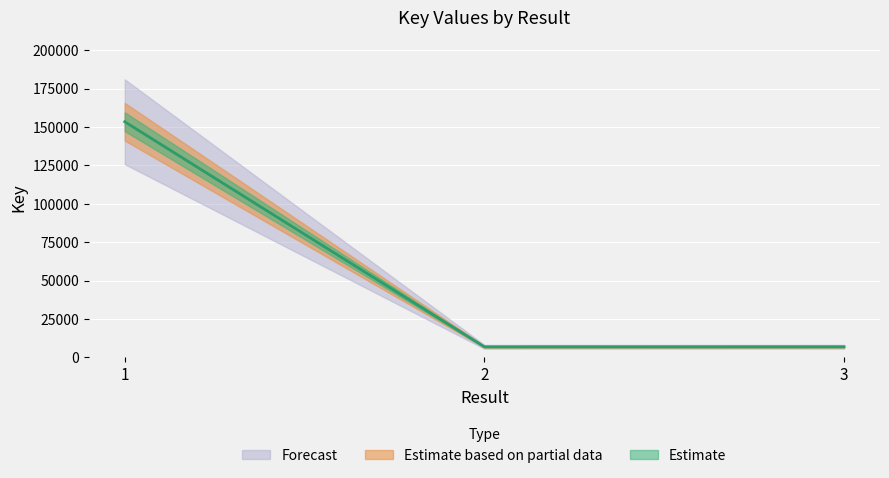

What is the value of the 2nd point from the left?

6920